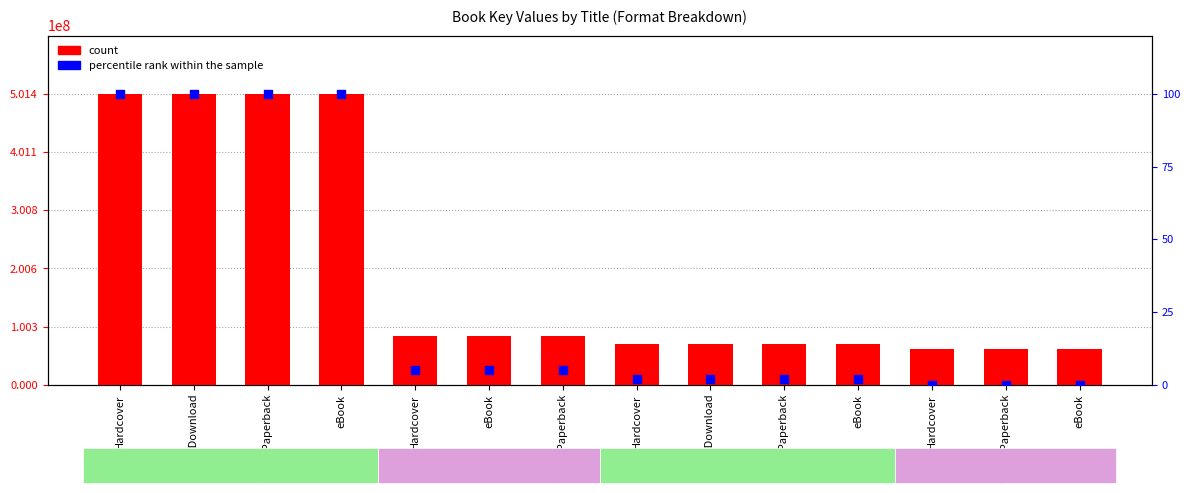

Which series has the largest total across all categories?

count